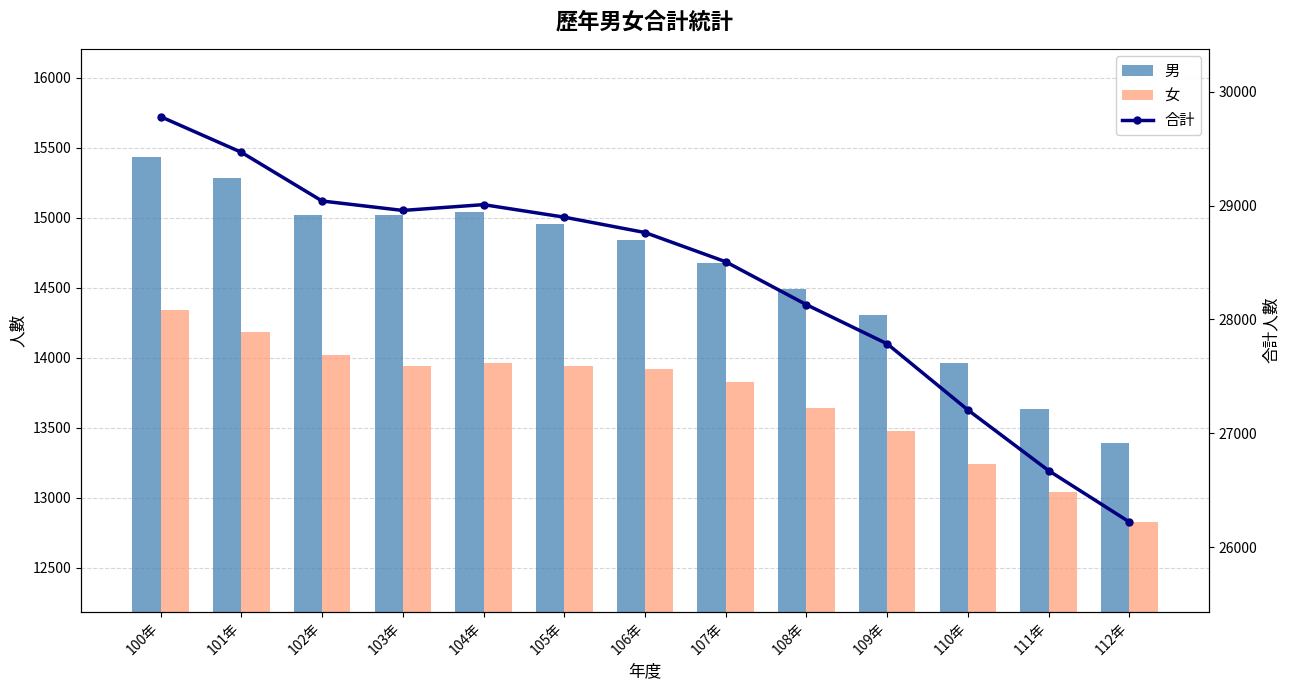

Is it true that 男 equals 6854 at 112年?

False